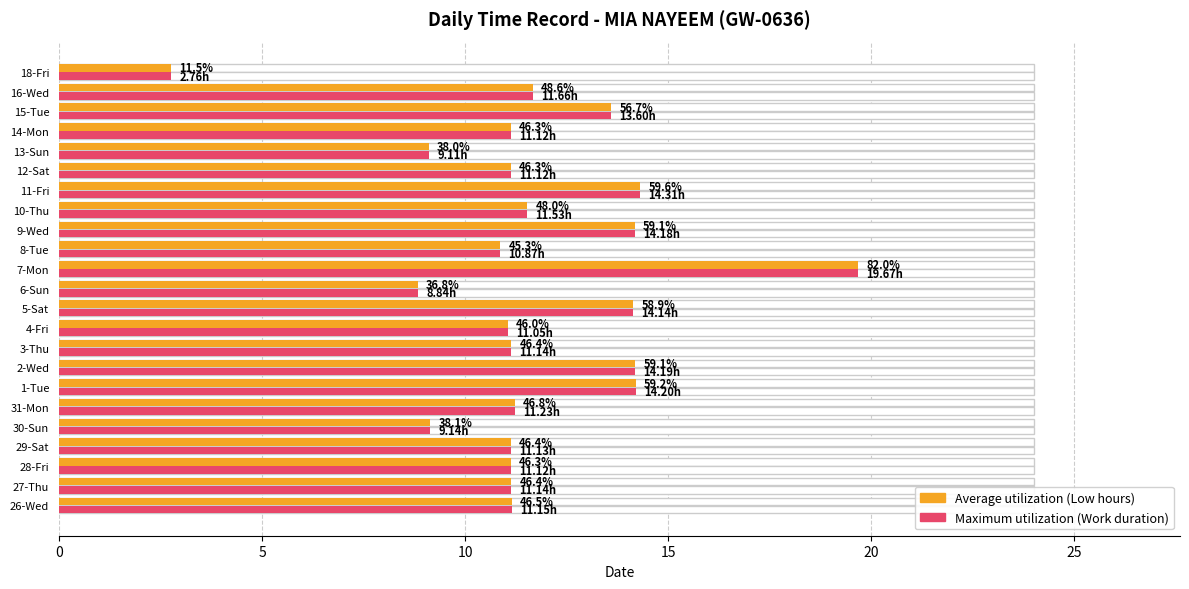

Which series has the largest range (max minus min)?

Low (Work Hours)